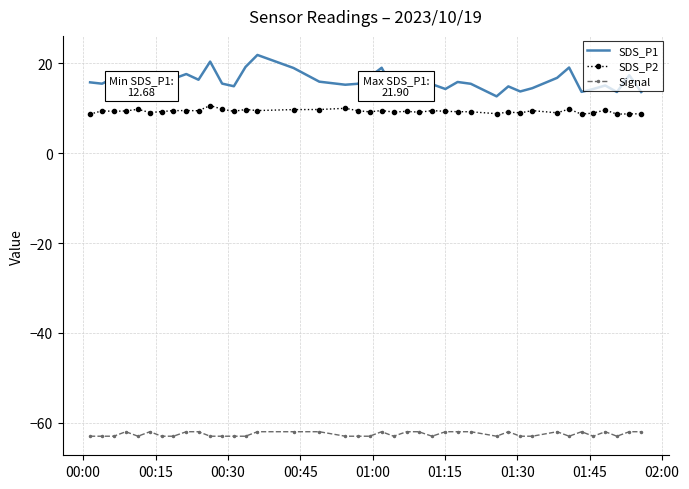

What is the difference between the maximum and minimum values in the SDS_P2 series?

1.9